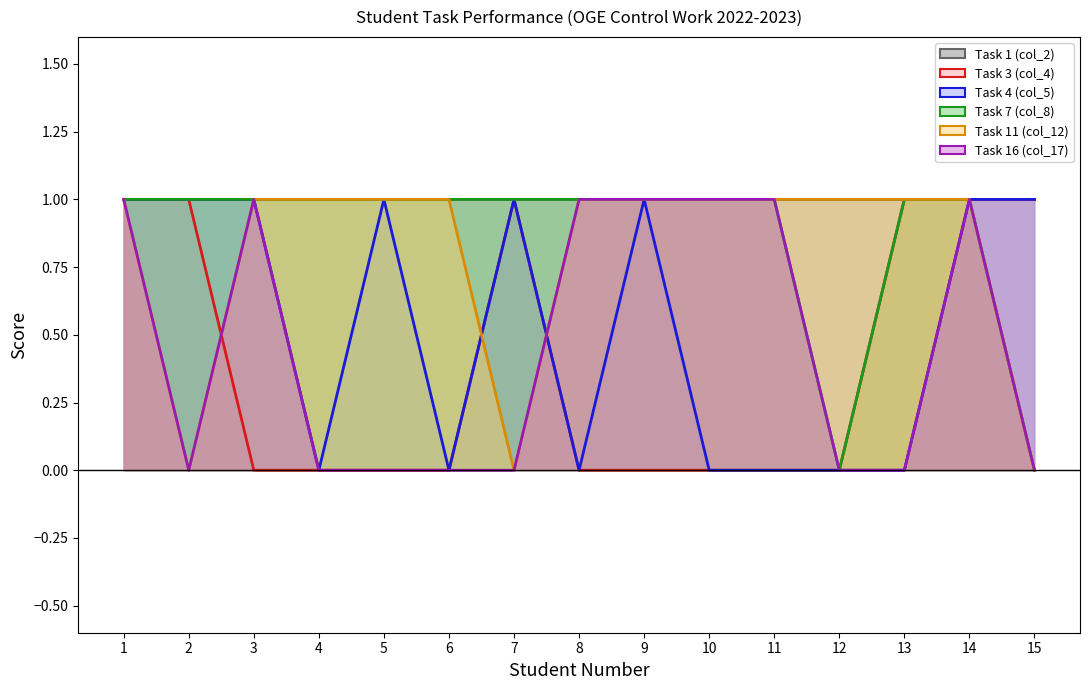

List the series in order of their peak value, highest first.

Task 1 (col_2) (line), Task 3 (col_4) (line), Task 4 (col_5) (line), Task 7 (col_8) (line), Task 11 (col_12) (line), Task 16 (col_17) (line)